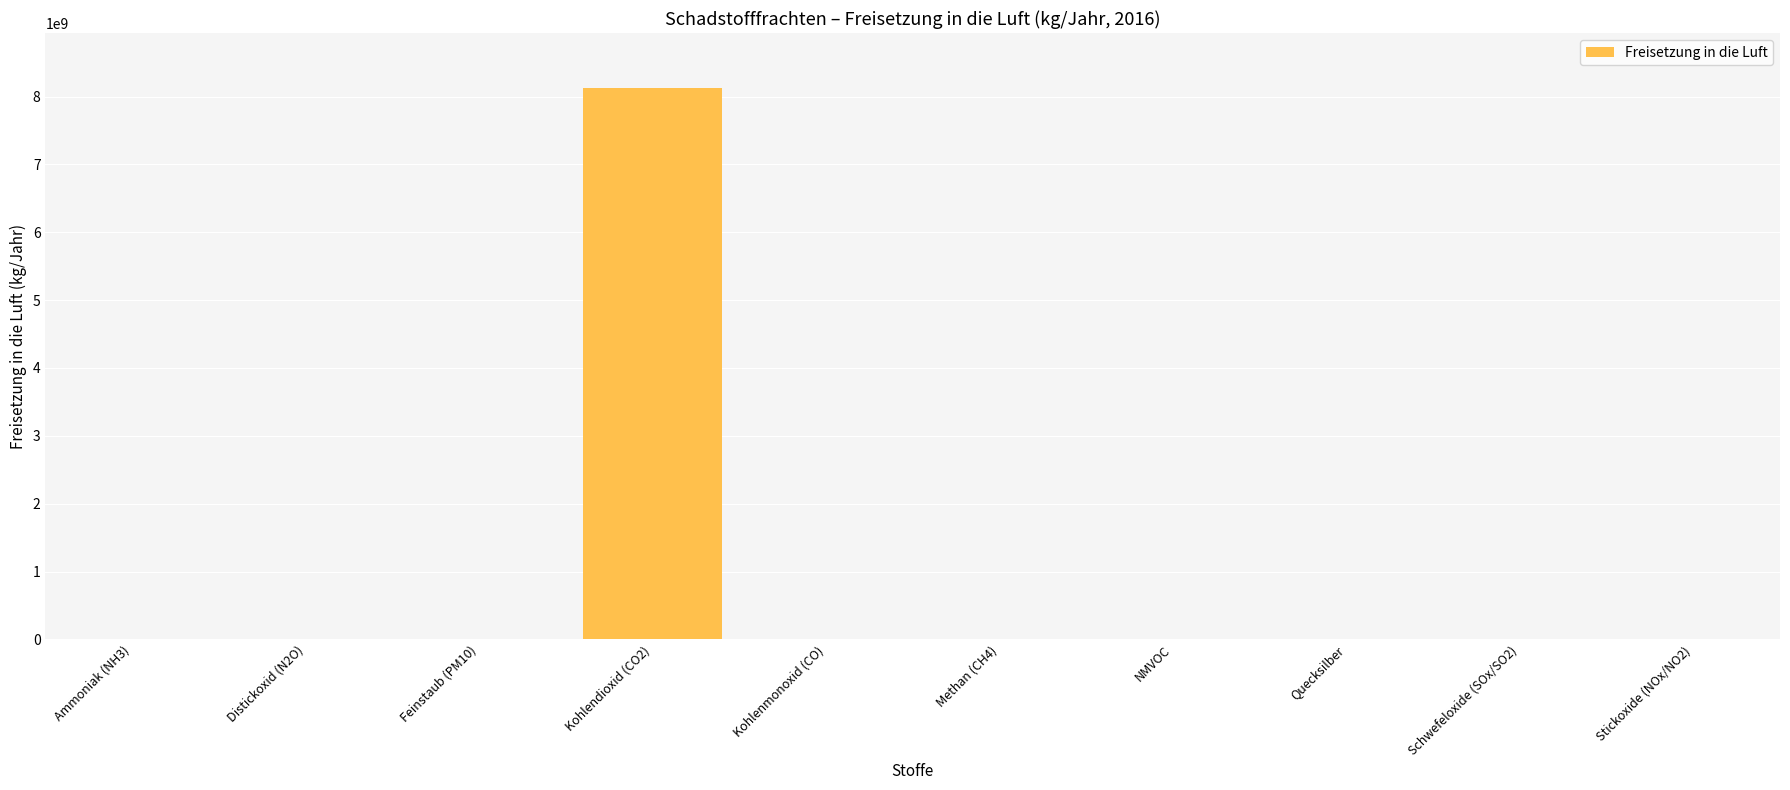

Where is the data nearest to the value 4062000025?

Stickoxide (NOx/NO2)